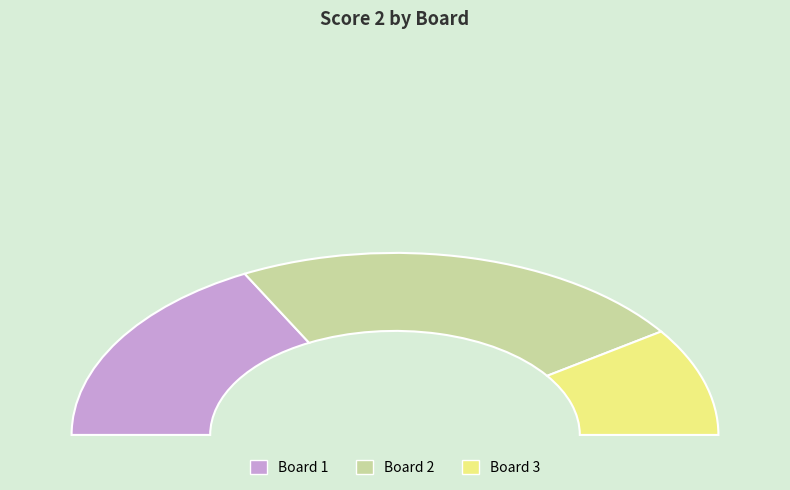

Is it true that 1 is 26% of the pie?

False